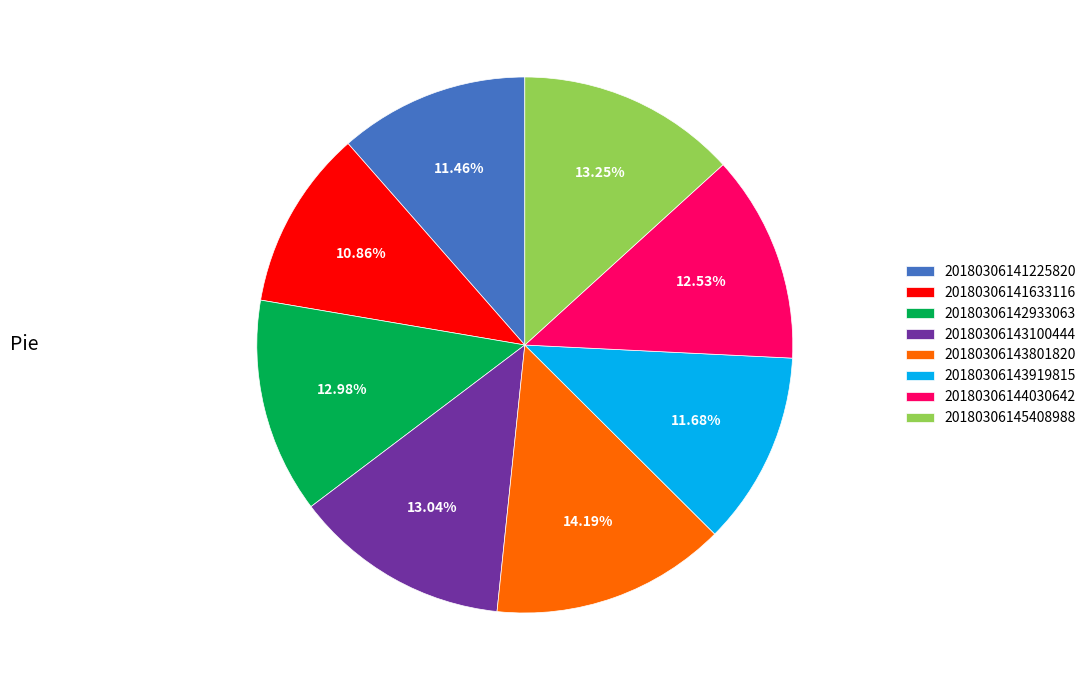

What is the smallest slice in the pie chart?

20180306141633116